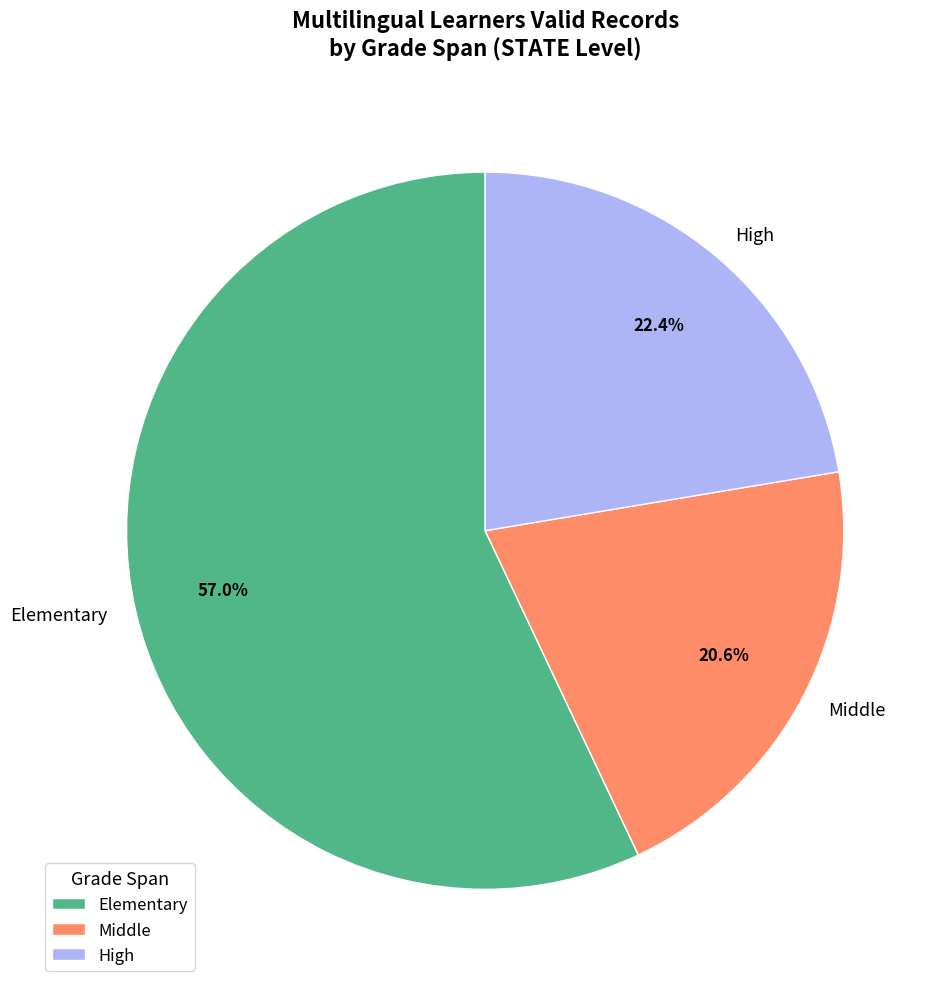

How many slices are in this pie chart?

3